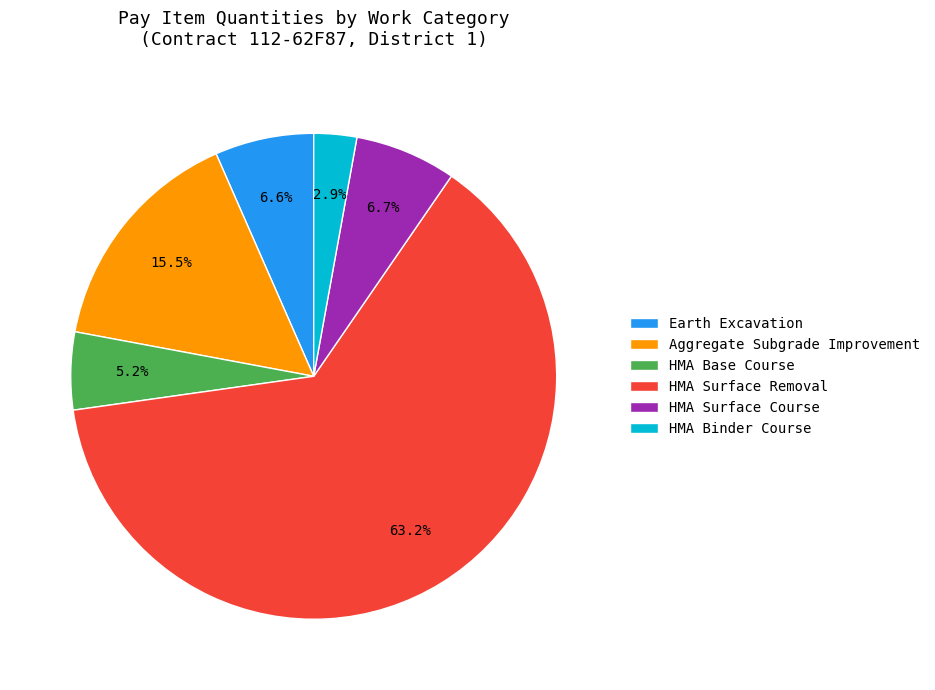

Approximately how many times larger is the value at HMA Surface Removal compared to Earth Excavation?

9.6